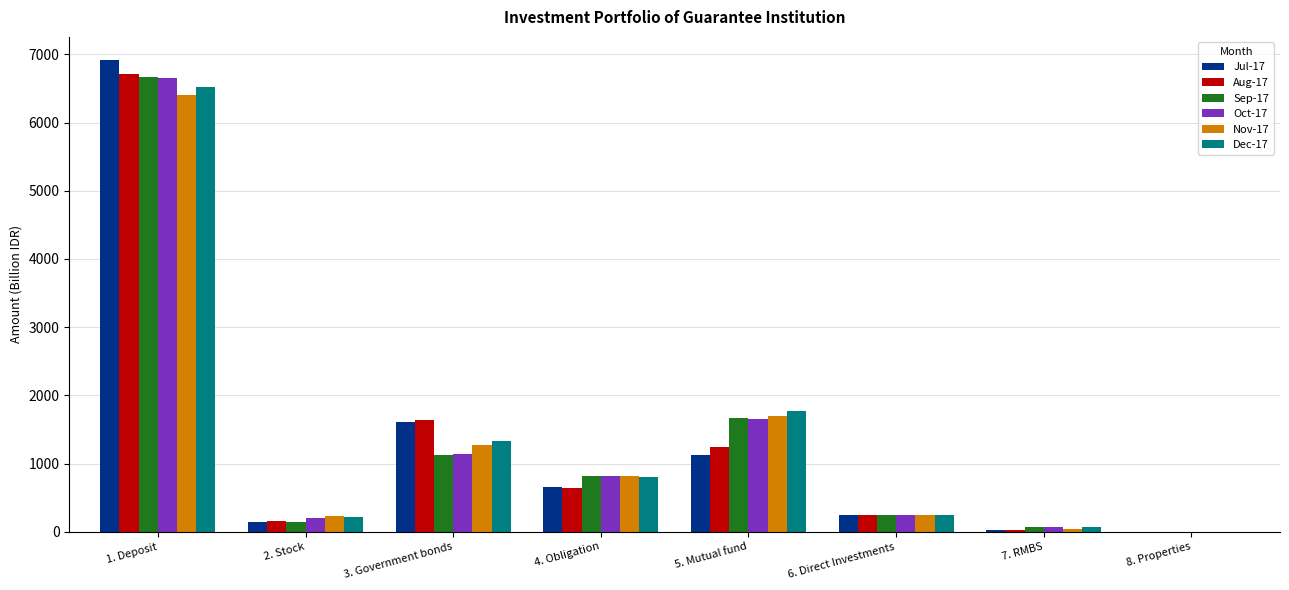

How many positive values does the Sep-17 series have?

7